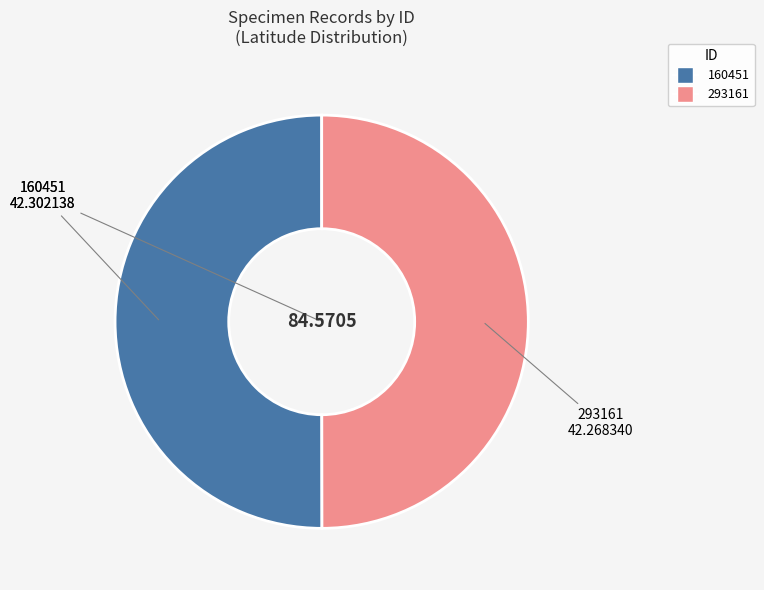

Combined, do 293161 and 160451 account for over 50%?

Yes